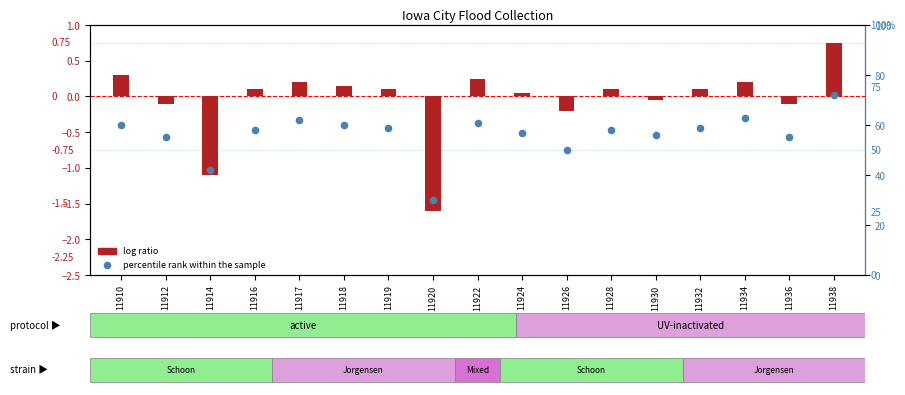

Which series has the largest total across all categories?

percentile rank within the sample